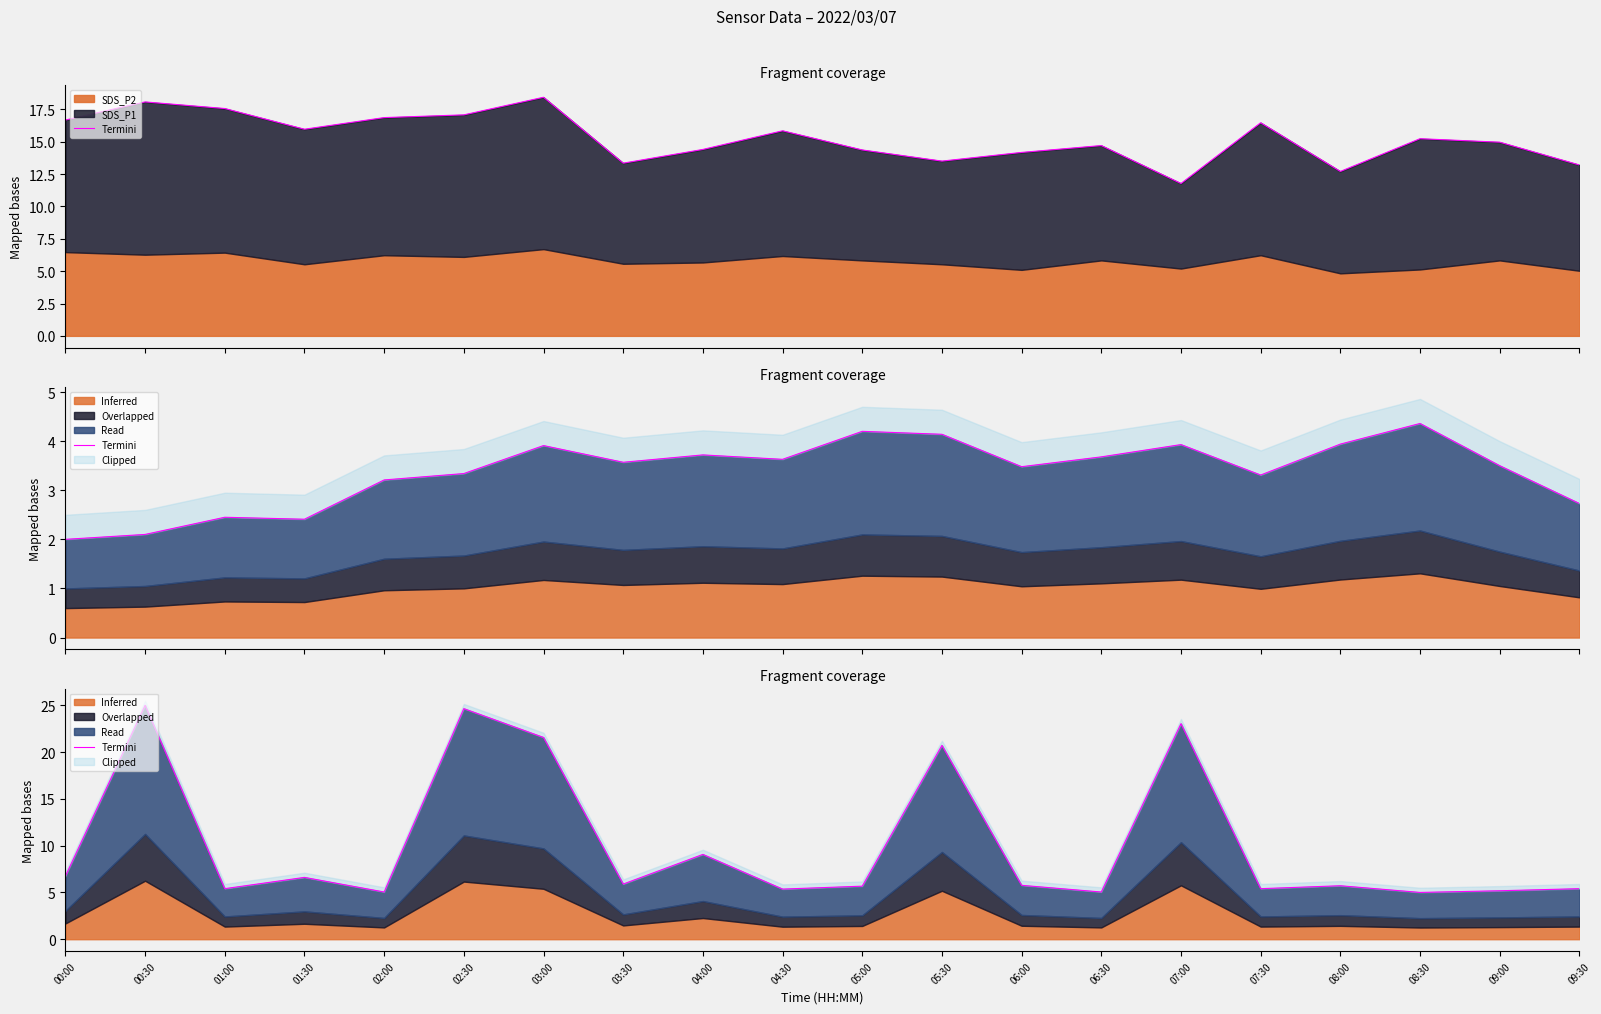

Between 01:00 and 07:30, which is larger?

01:00